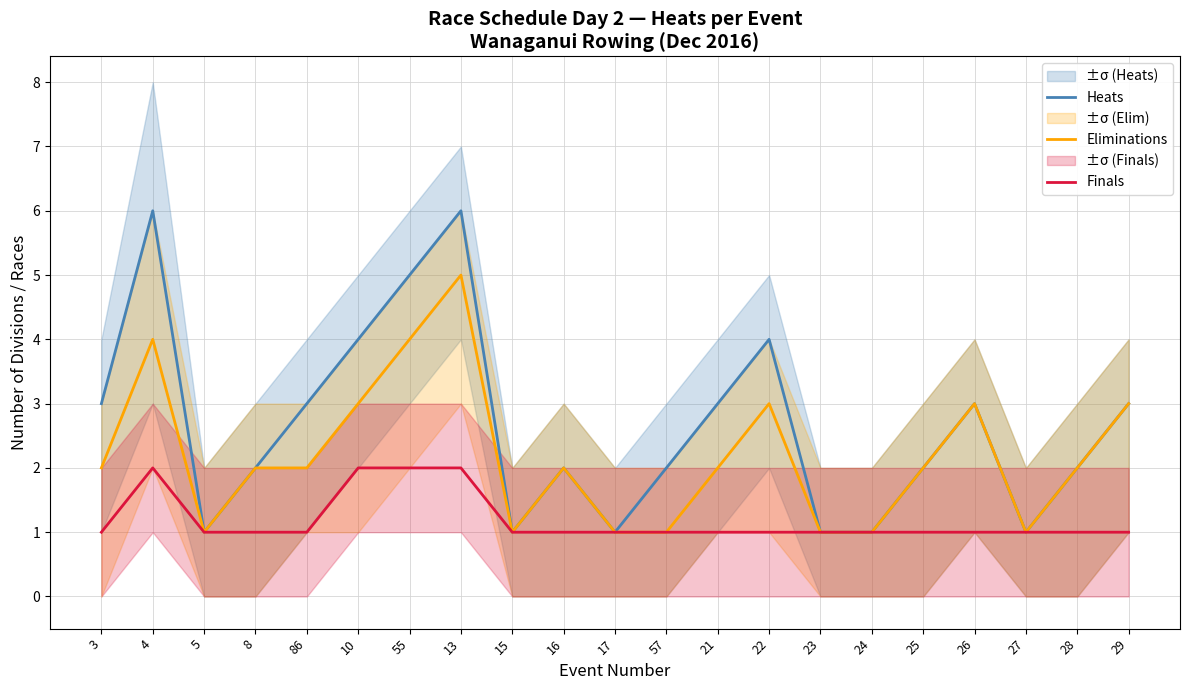

What is the sum of the Finals values at 21 and 10?

3